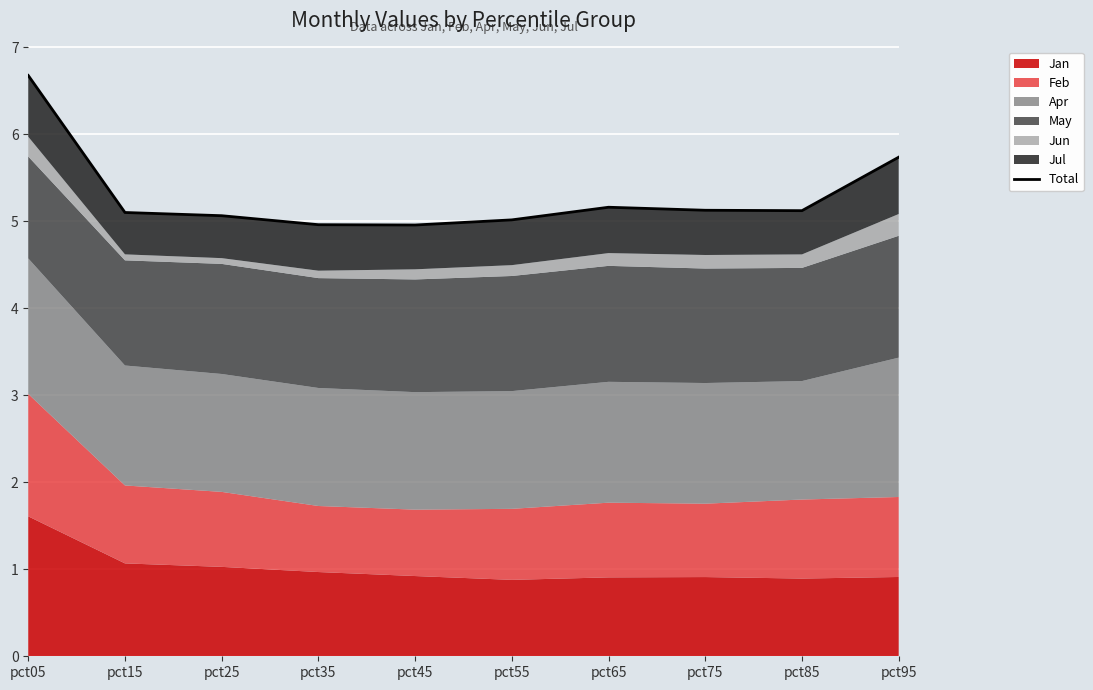

What is the change in value from pct05 to pct45?

-1.7